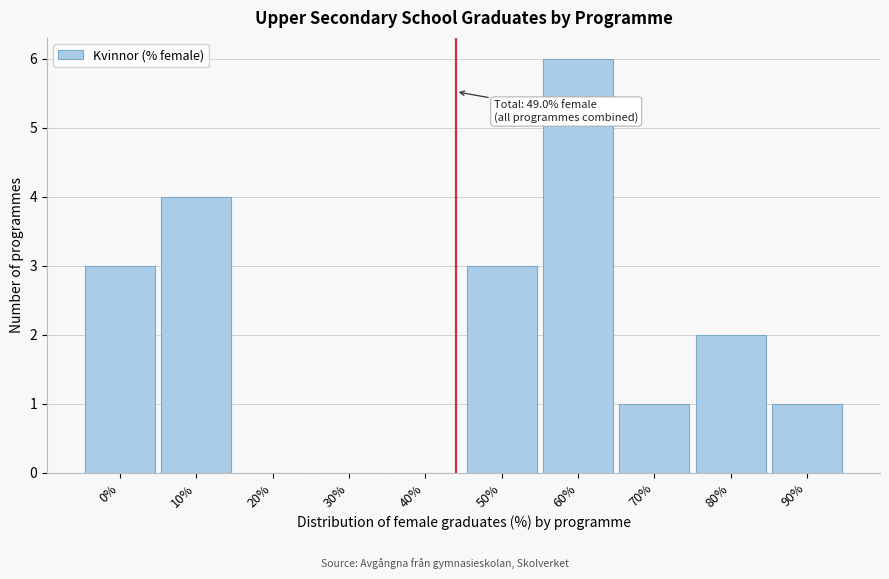

Reading left to right, list all the values displayed in this chart.

0%=3	10%=4	20%=0	30%=0	40%=0	50%=3	60%=6	70%=1	80%=2	90%=1